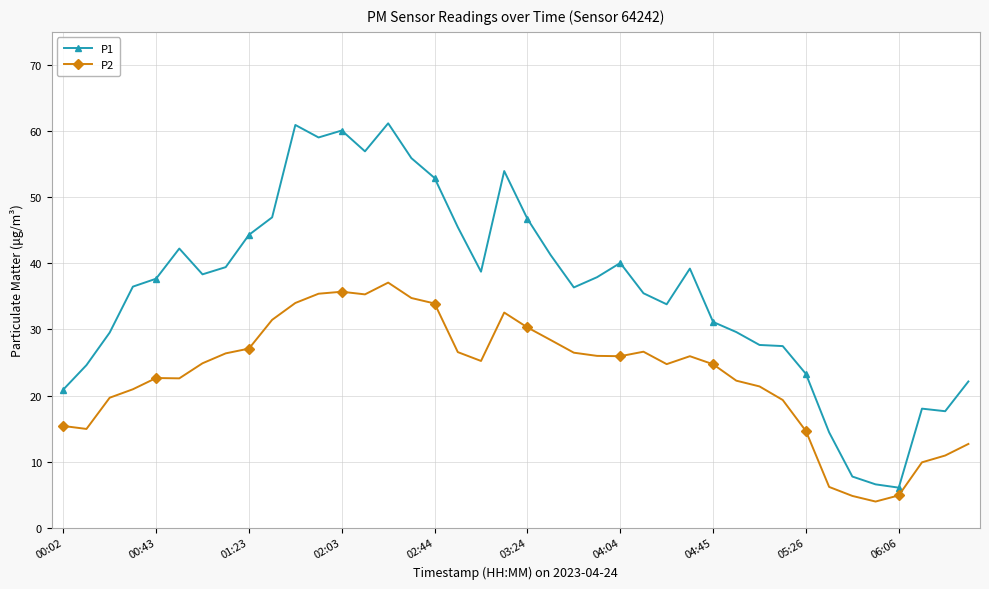

Rank the series by their average value, from lowest to highest.

P2, P1